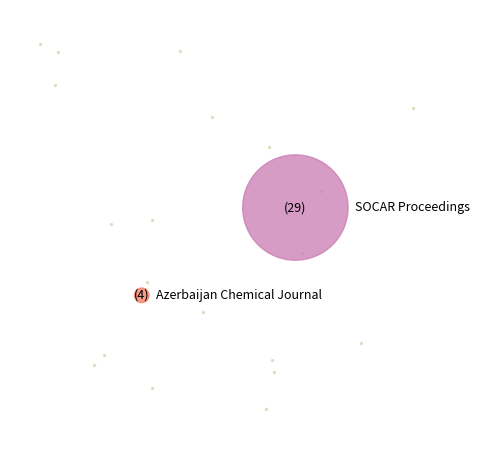

To the nearest percent, what is the average slice percentage?

50%